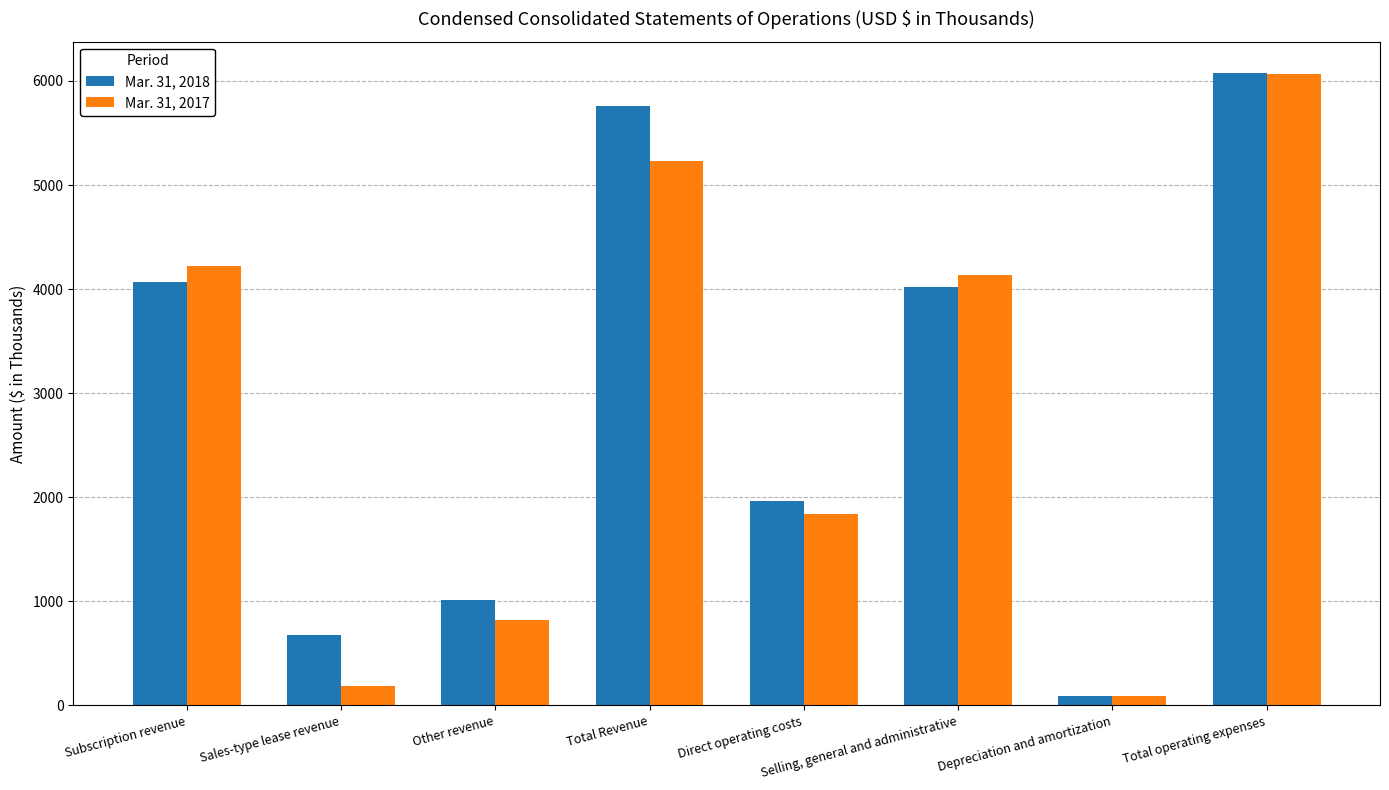

Rank the series at Total operating expenses from lowest to highest value.

Mar. 31, 2017, Mar. 31, 2018